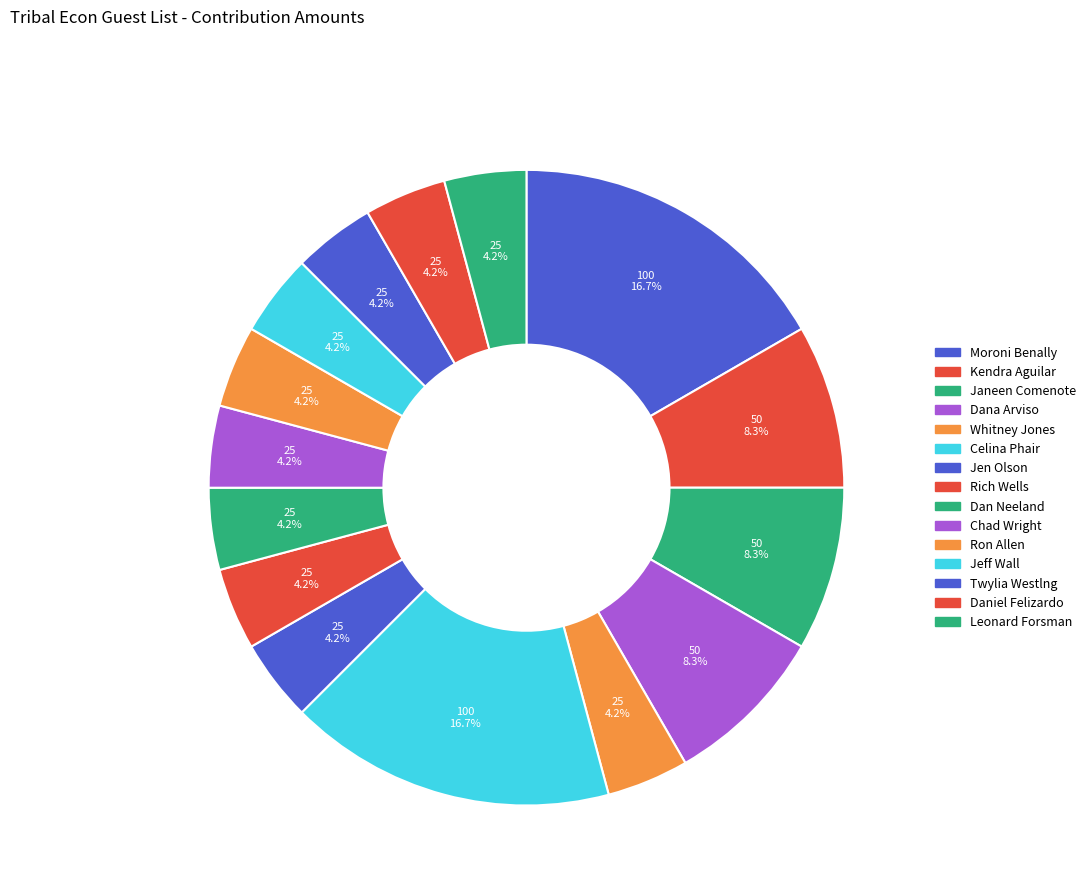

Rank the categories by value from highest to lowest.

Moroni Benally, Celina Phair, Kendra Aguilar, Janeen Comenote, Dana Arviso, Whitney Jones, Jen Olson, Rich Wells, Dan Neeland, Chad Wright, Ron Allen, Jeff Wall, Twylia Westlng, Daniel Felizardo, Leonard Forsman